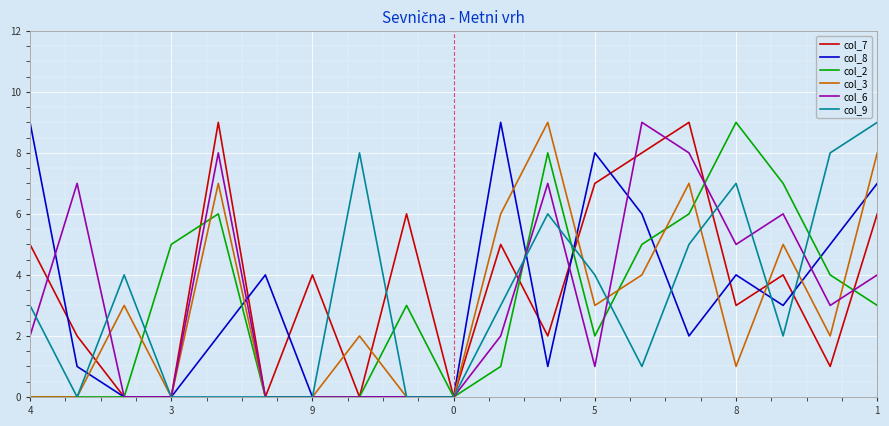

What is the maximum value shown in the chart?

9